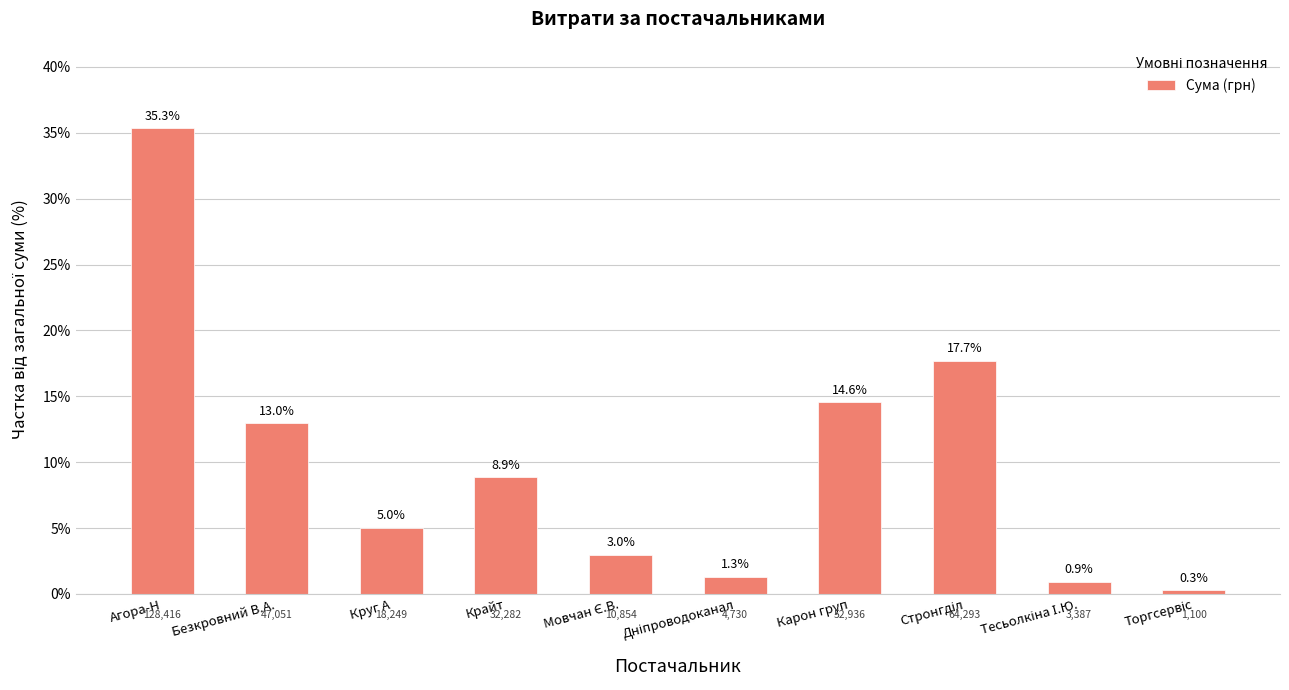

What is the maximum value shown in the chart?

35.3